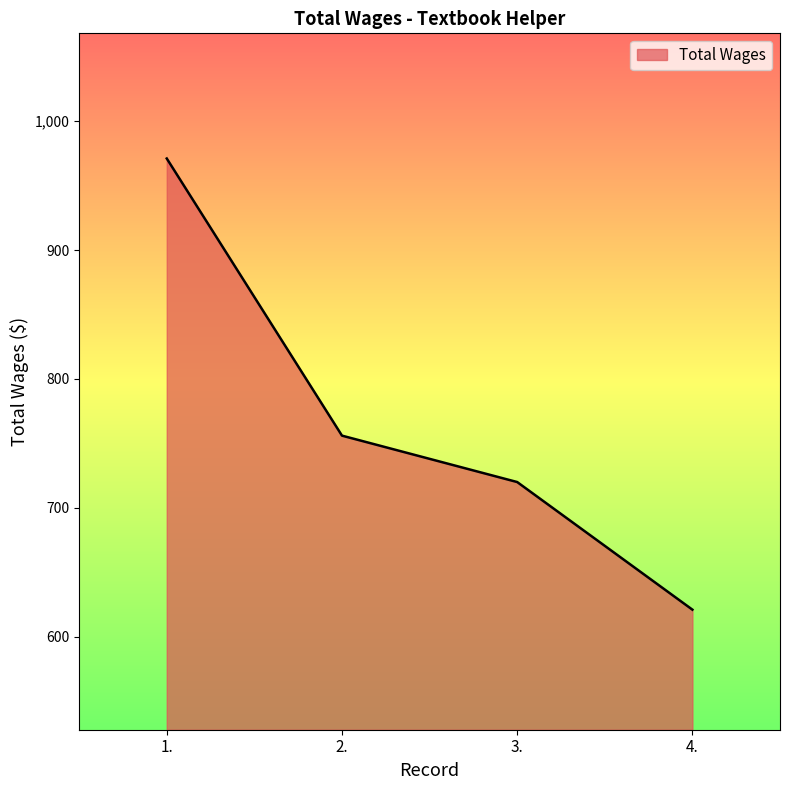

Reading right to left, transcribe all the data shown in this chart.

4.=621	3.=720	2.=756	1.=971